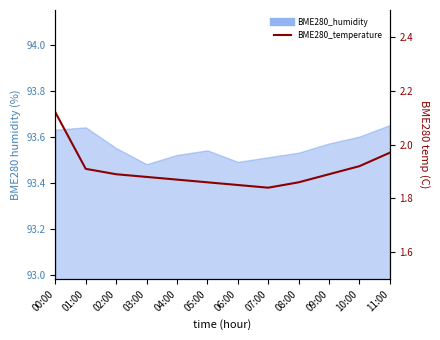

The value at 01:00 is 1.2. True or false?

False